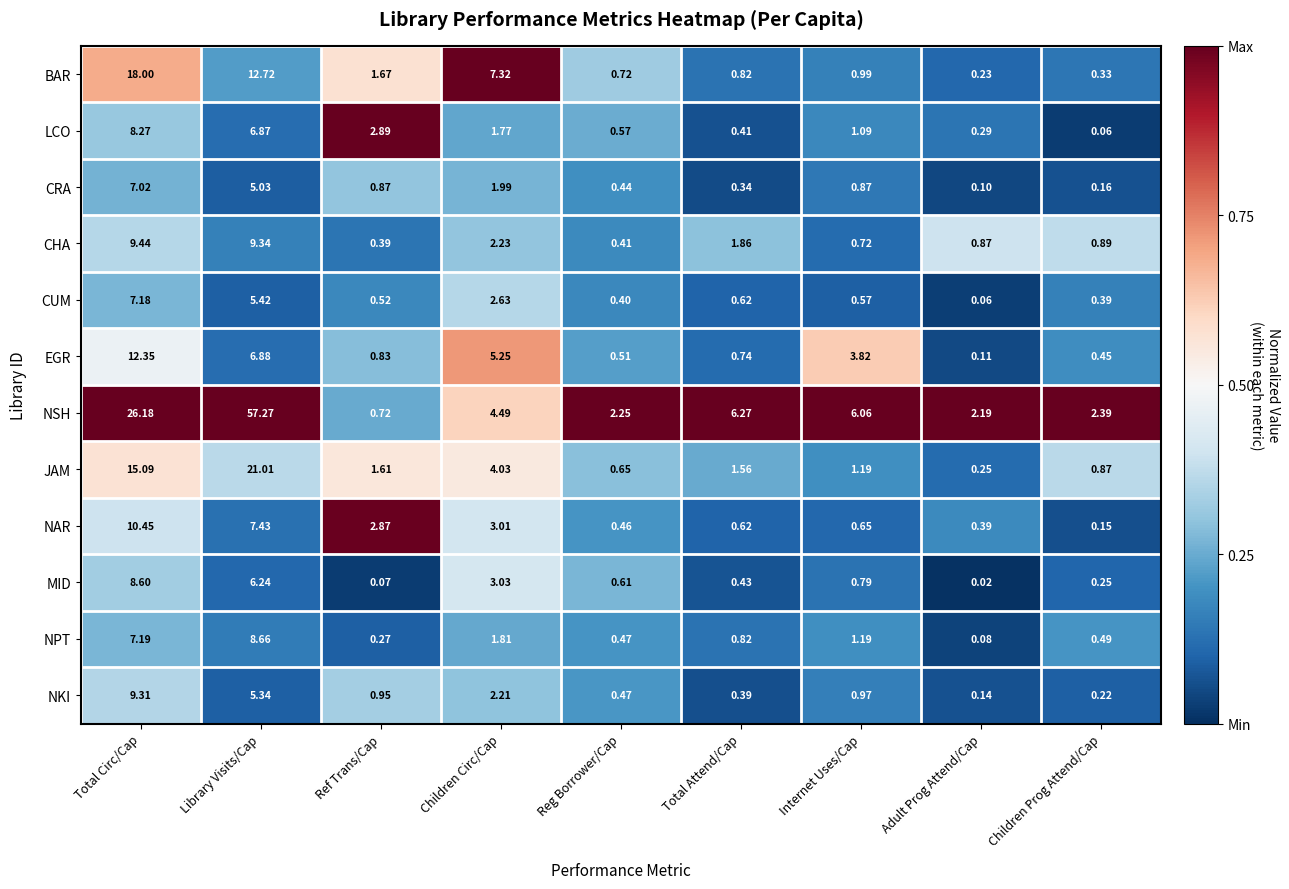

List the series in order of their peak value, lowest first.

CRA, CUM, LCO, MID, NPT, NKI, CHA, NAR, EGR, BAR, JAM, NSH